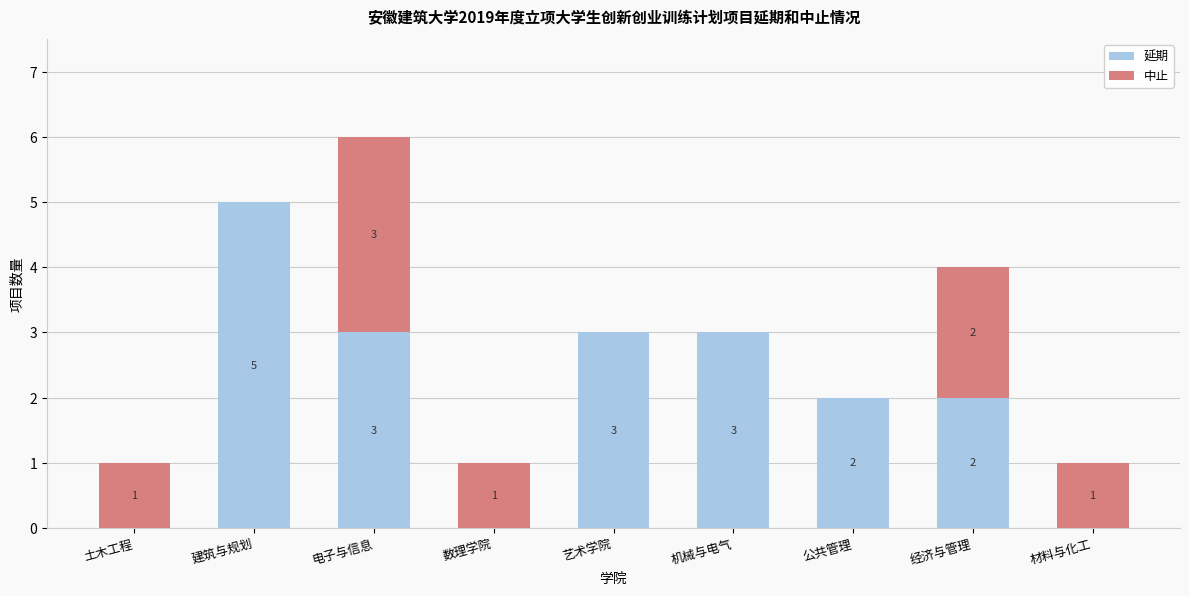

Reading right to left, list the values for the 延期 series.

材料与化工=0	经济与管理=2	公共管理=2	机械与电气=3	艺术学院=3	数理学院=0	电子与信息=3	建筑与规划=5	土木工程=0